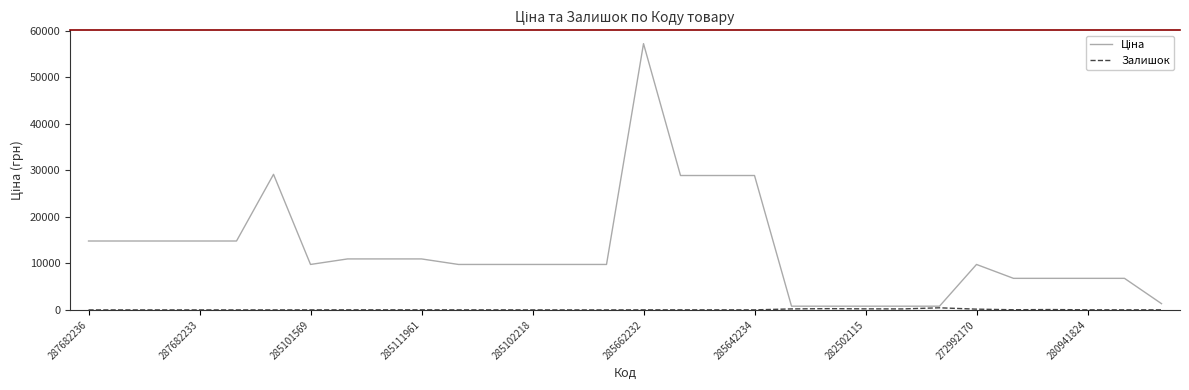

What is the greatest value displayed?

57258.0